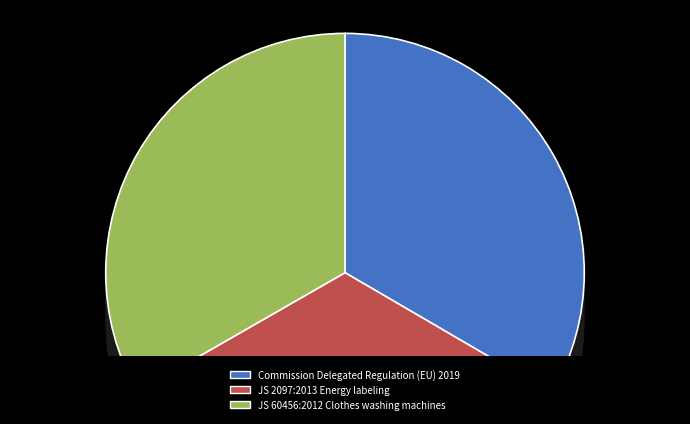

To the nearest percent, what percentage of the pie is JS 60456:2012 Clothes washing machines?

33%